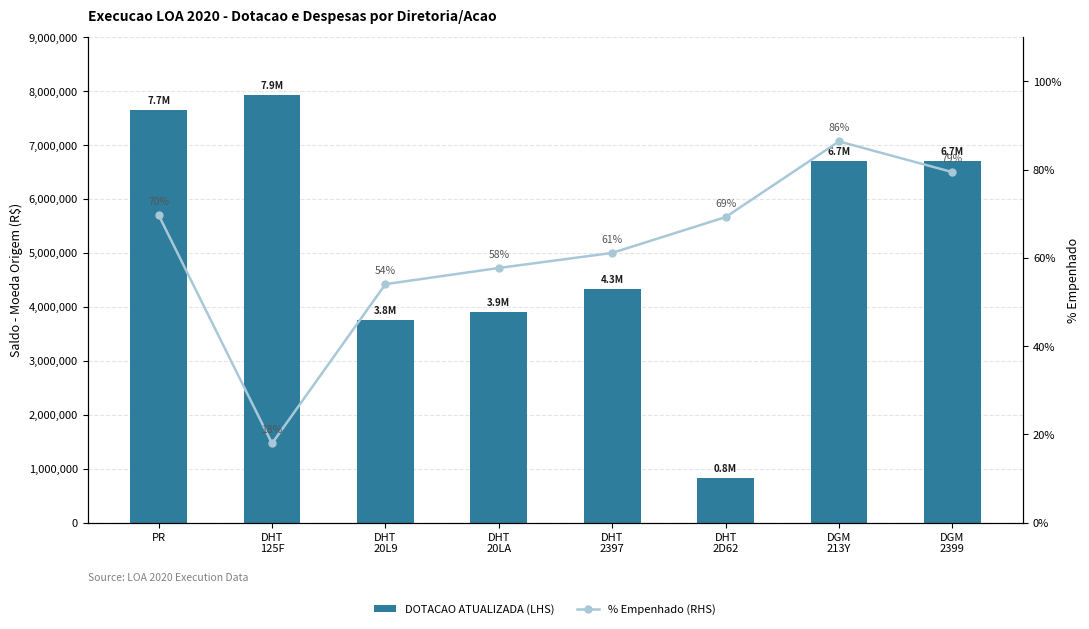

What is the sum of all % Empenhado (RHS) values?

495.5